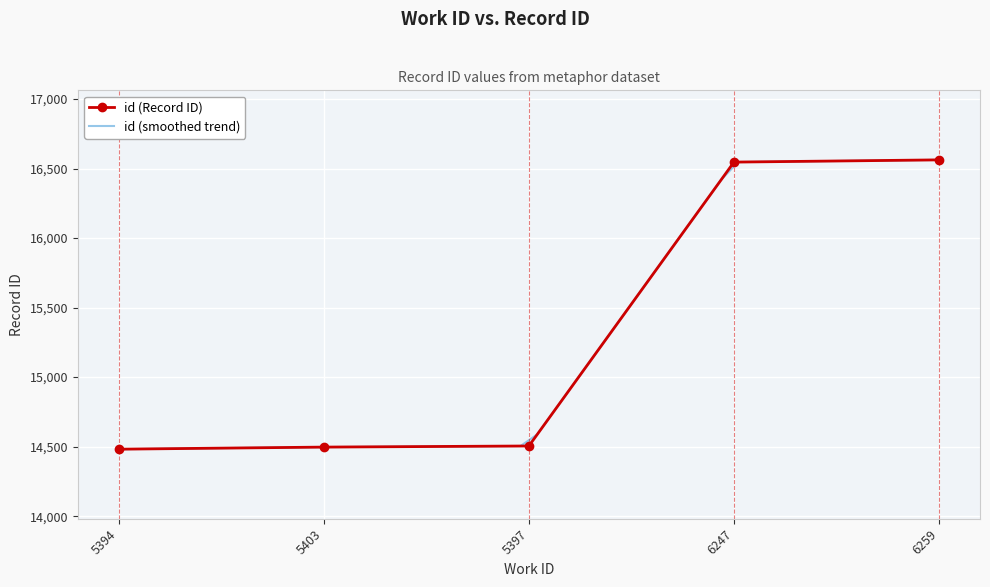

What is the sum of the values at 5403 and 6259?

31059